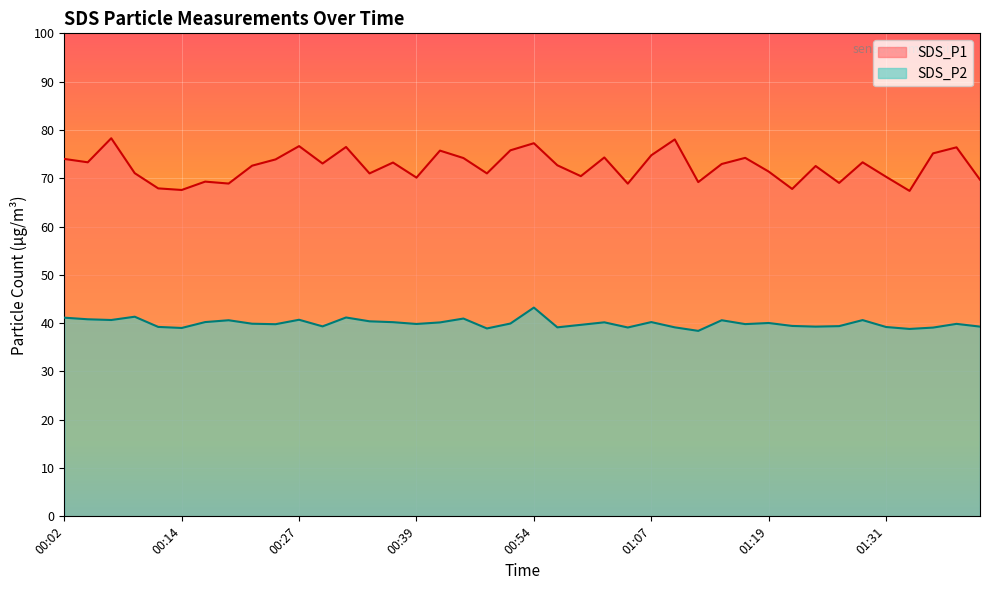

What is the maximum value for SDS_P2?

43.2